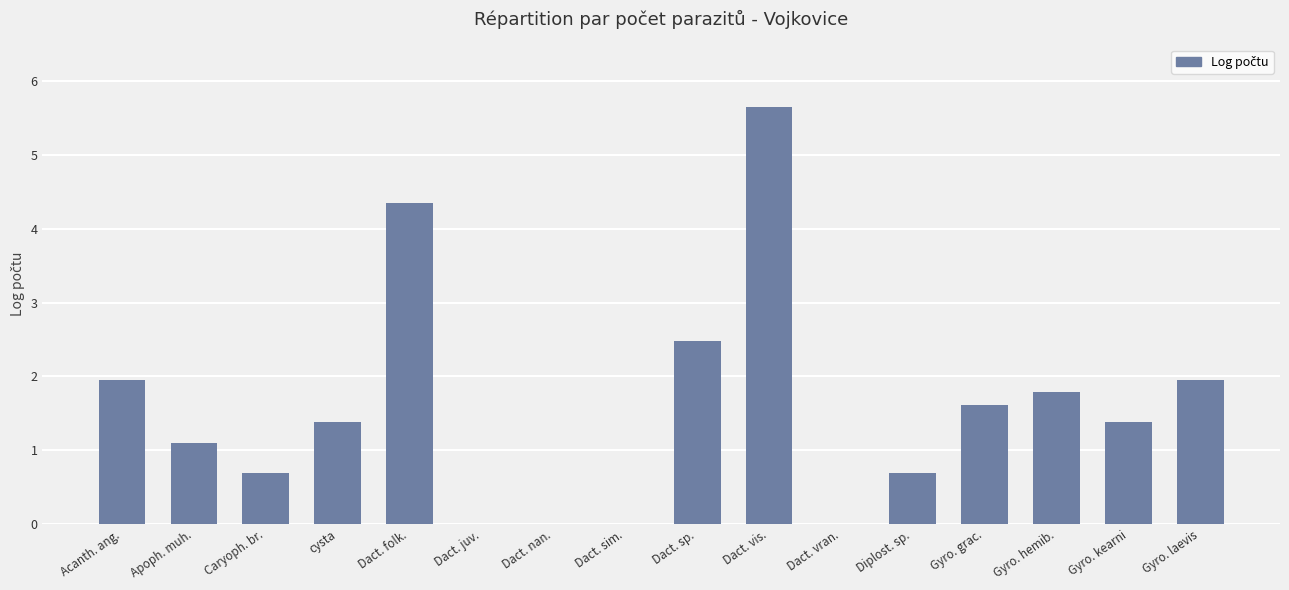

How many series are shown in this chart?

1